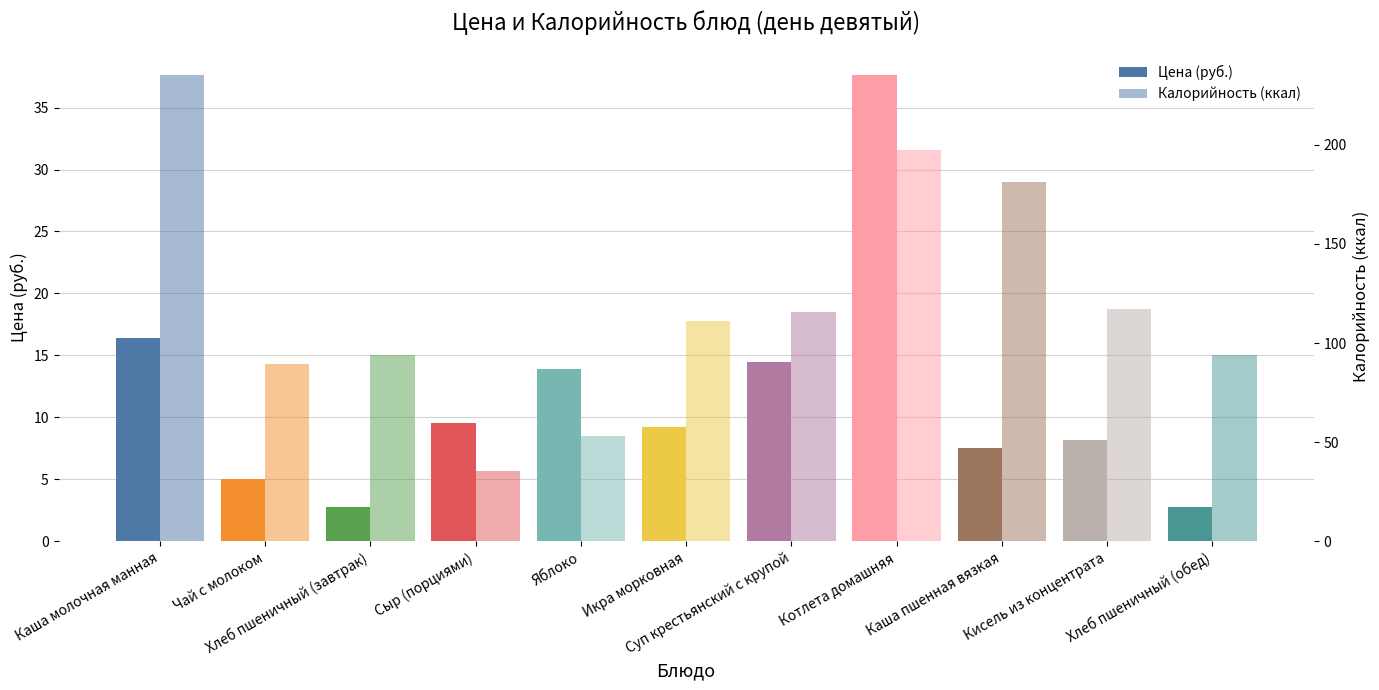

What value does the Калорийность (ккал) series have at Кисель из концентрата?

117.3